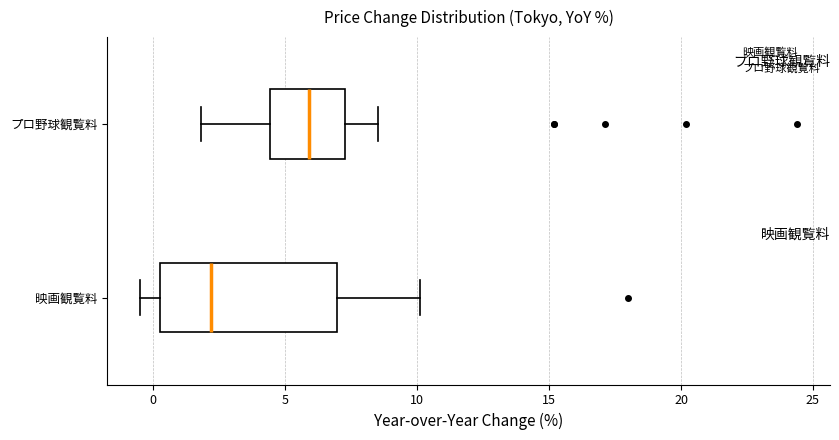

Which box is the widest, from its left edge to its right edge?

映画観覧料